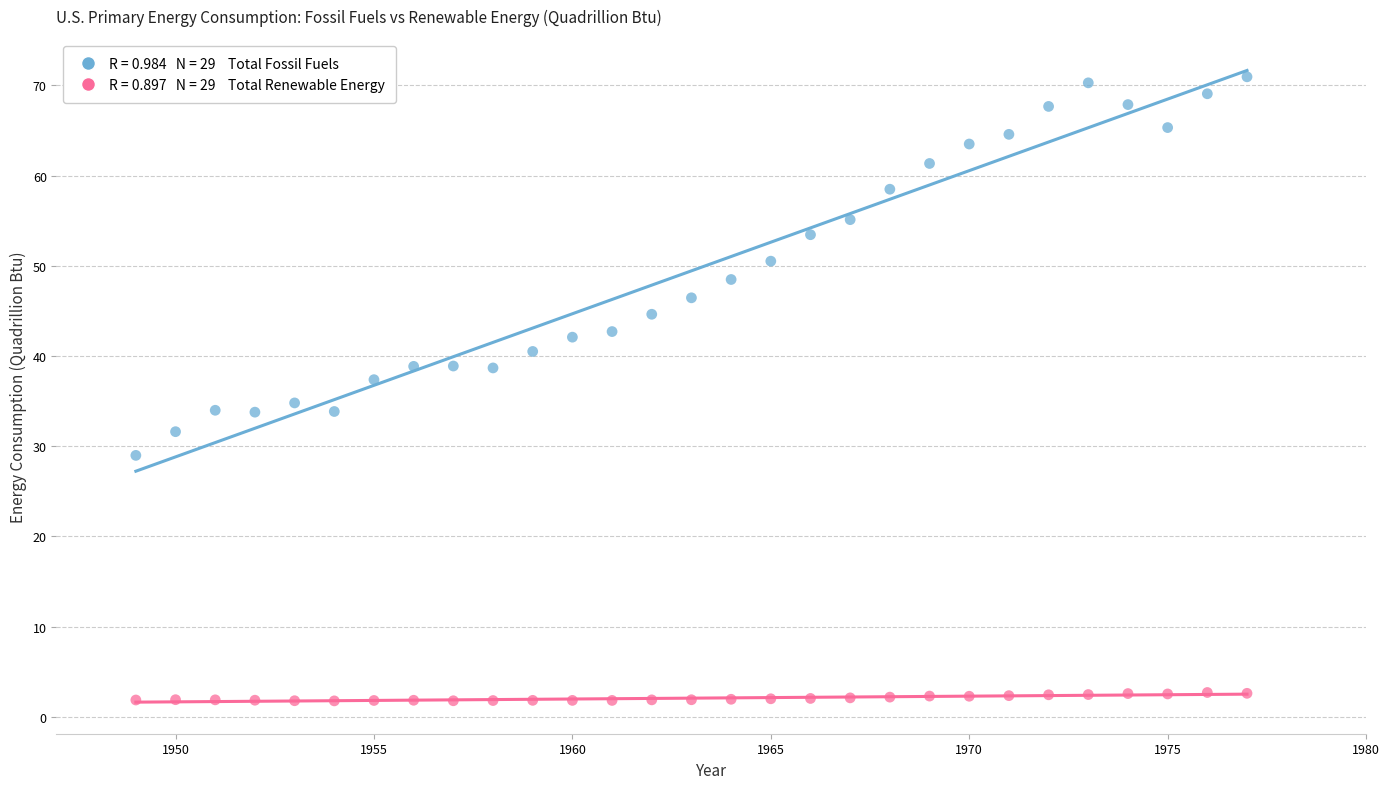

Across all data points, what is the range of X values (max minus min)?

28.0